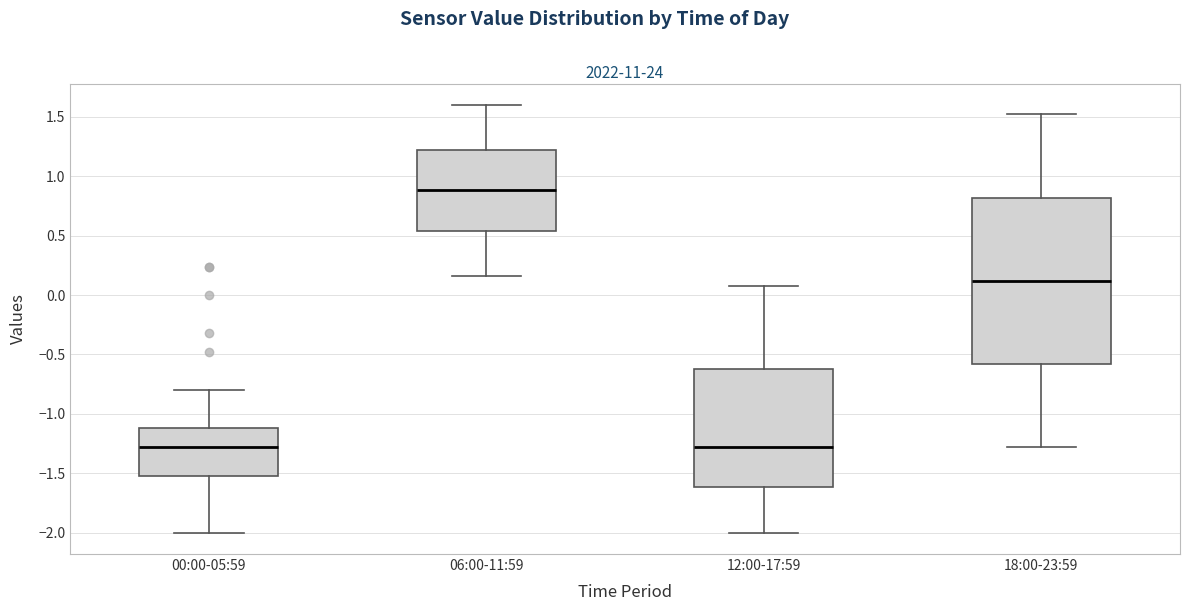

Which box has the highest median line?

06:00-11:59